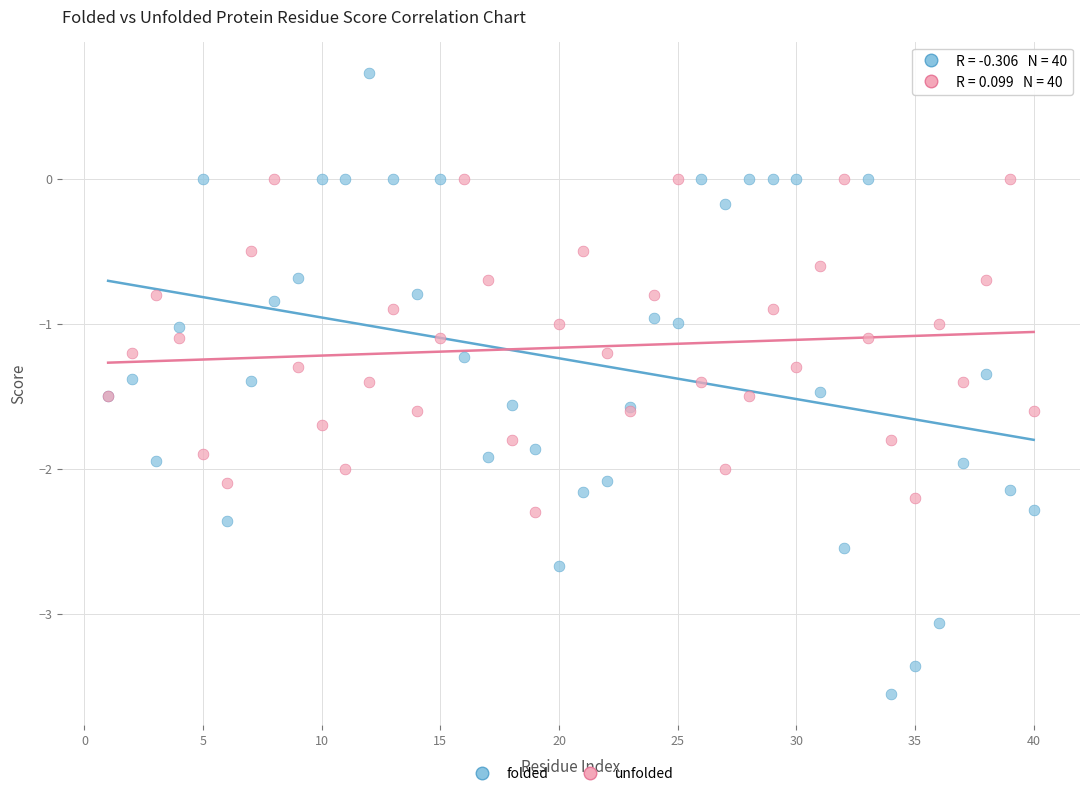

Which series reaches the minimum Y coordinate?

folded